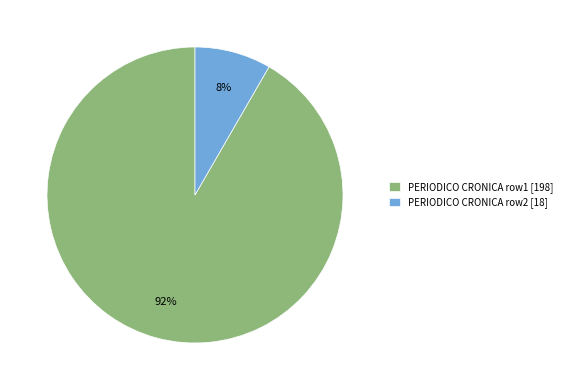

Is there a majority slice in this chart?

Yes